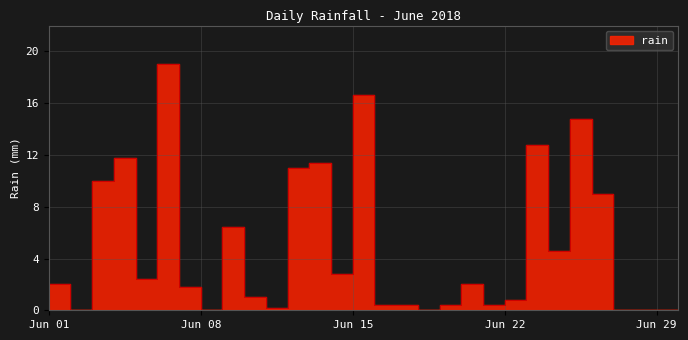

How many interior local valleys (lower than both neighbors) does the data have?

8